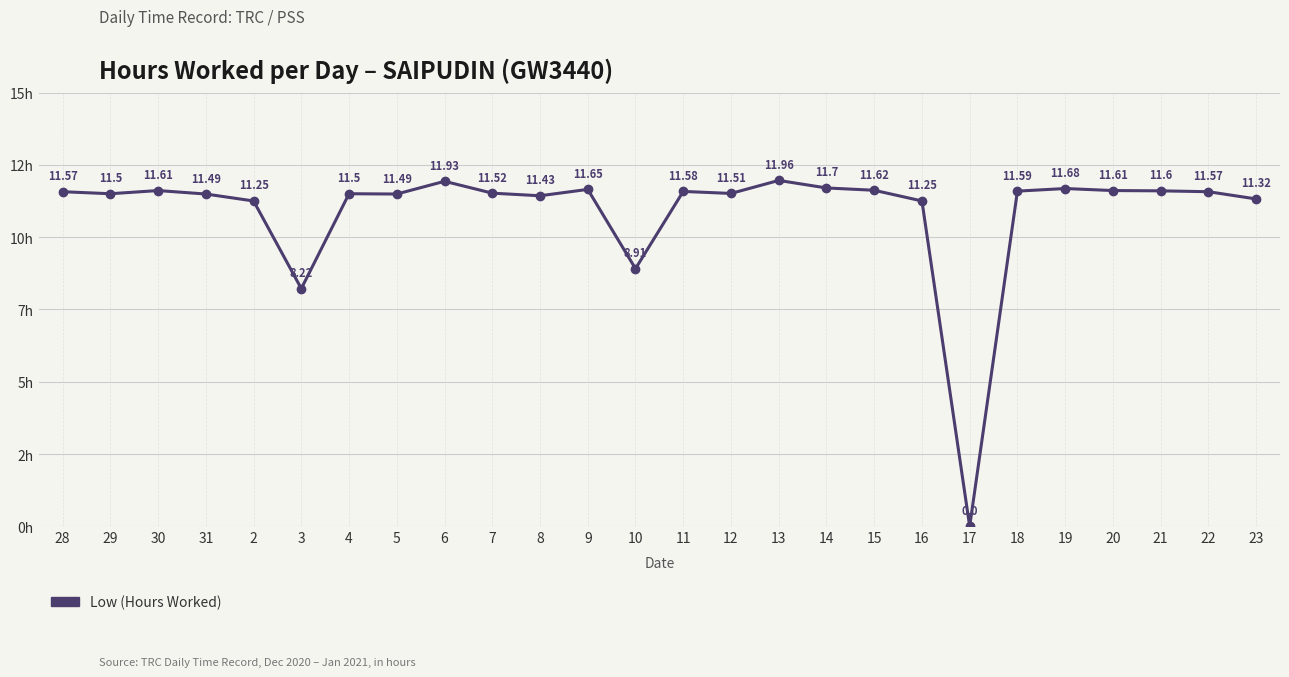

Rank the categories by value from lowest to highest.

17, 3, 10, 2, 16, 23, 8, 31, 5, 29, 4, 12, 7, 28, 22, 11, 18, 21, 30, 20, 15, 9, 19, 14, 6, 13